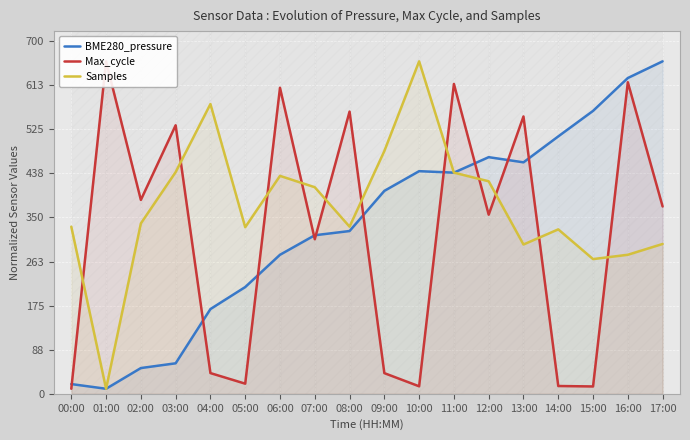

What are all the series names shown in the legend?

BME280_pressure, Max_cycle, Samples